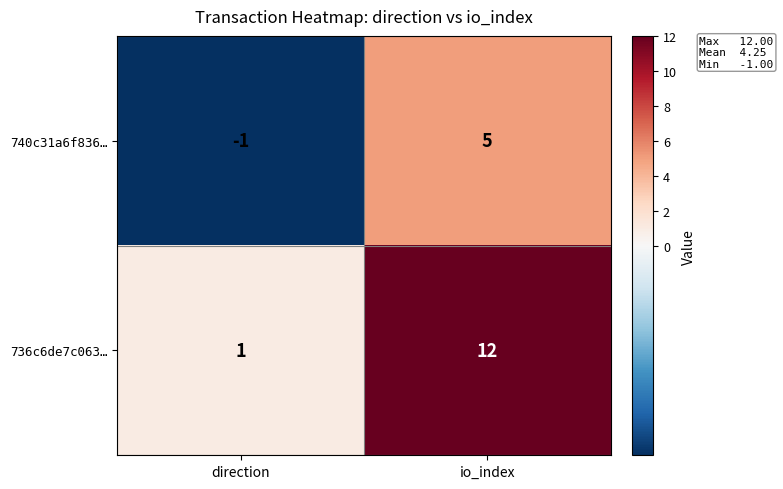

Which label corresponds to the smallest value in the chart?

direction